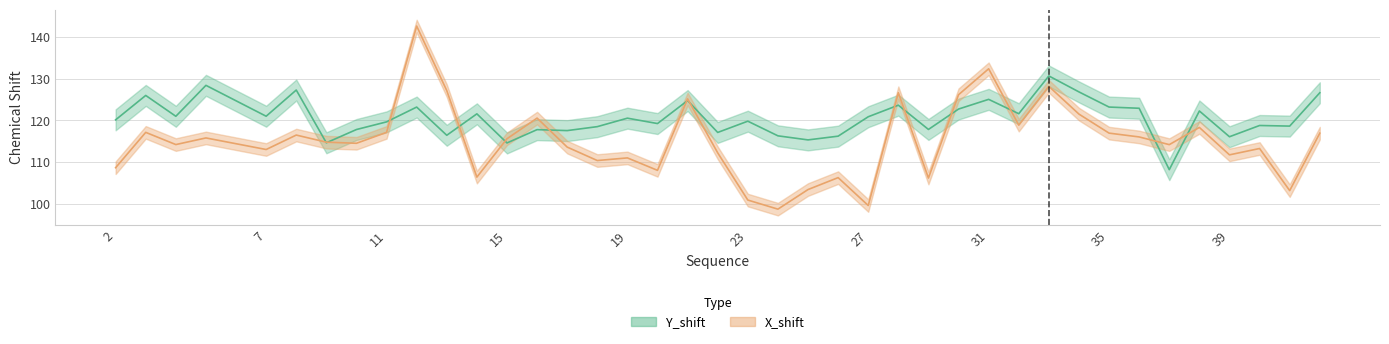

True or false: Y_shift has more than 0 points higher than both neighbors.

True